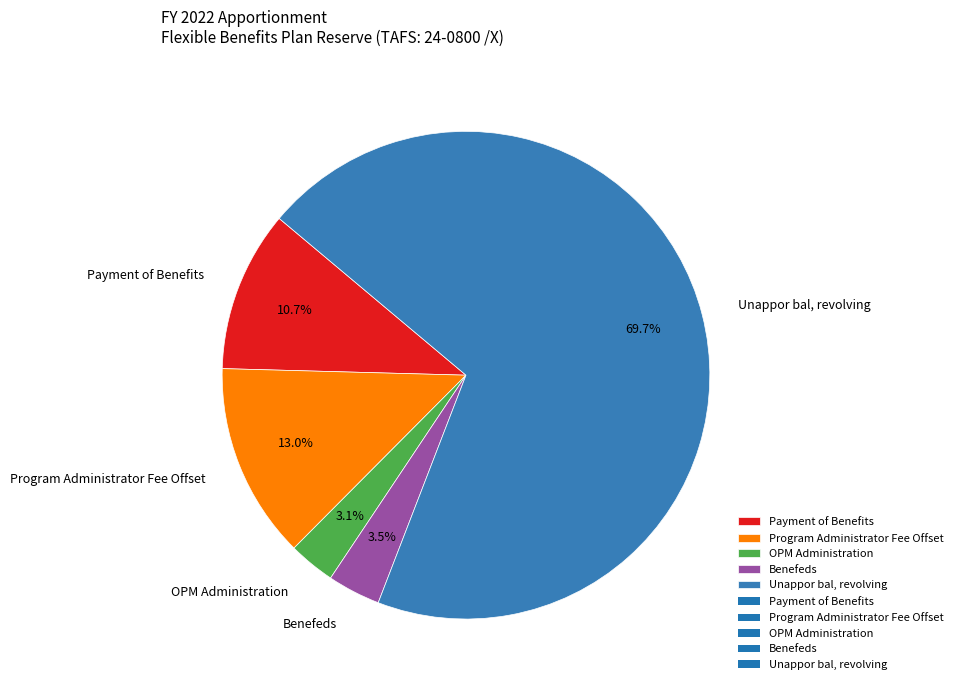

How many slices are in this pie chart?

5